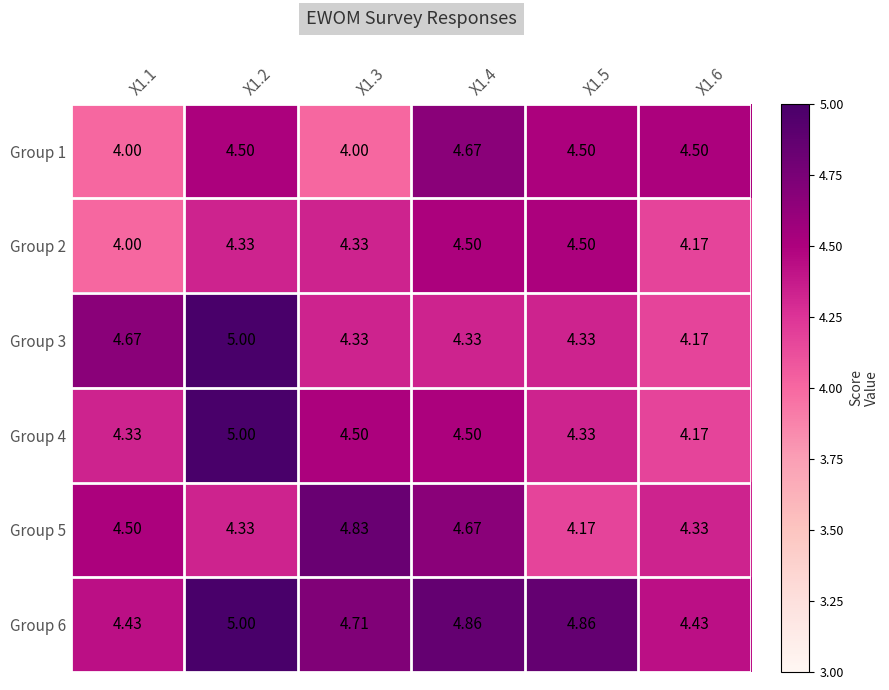

At which category is the sum across all series the highest?

X1.2